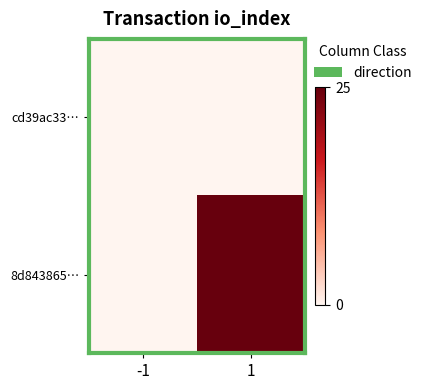

What is the spread (max minus min) of values at 1?

25